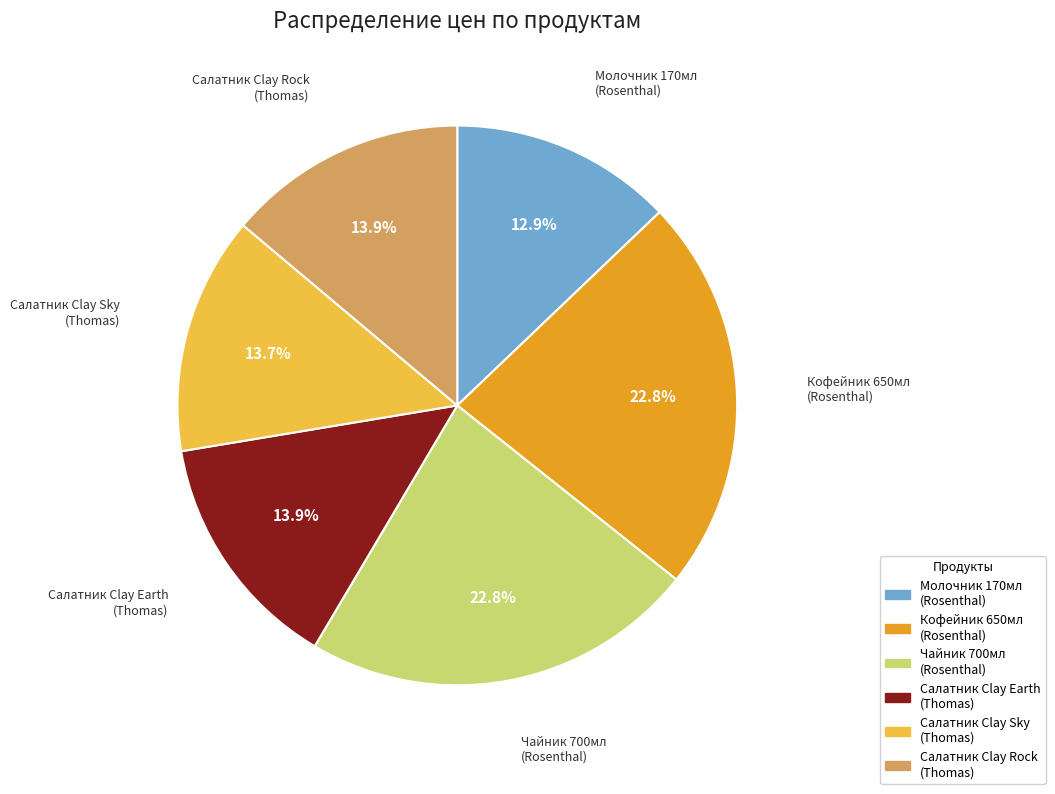

How many segments does this pie chart have?

6